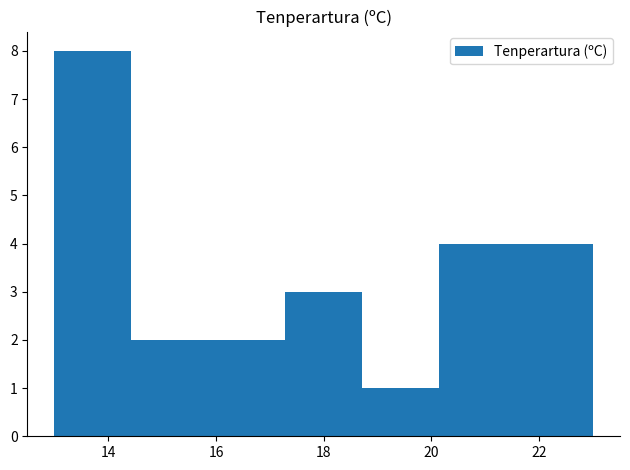

Over which range of the x-axis is the bar tallest?

13.0 to 14.4